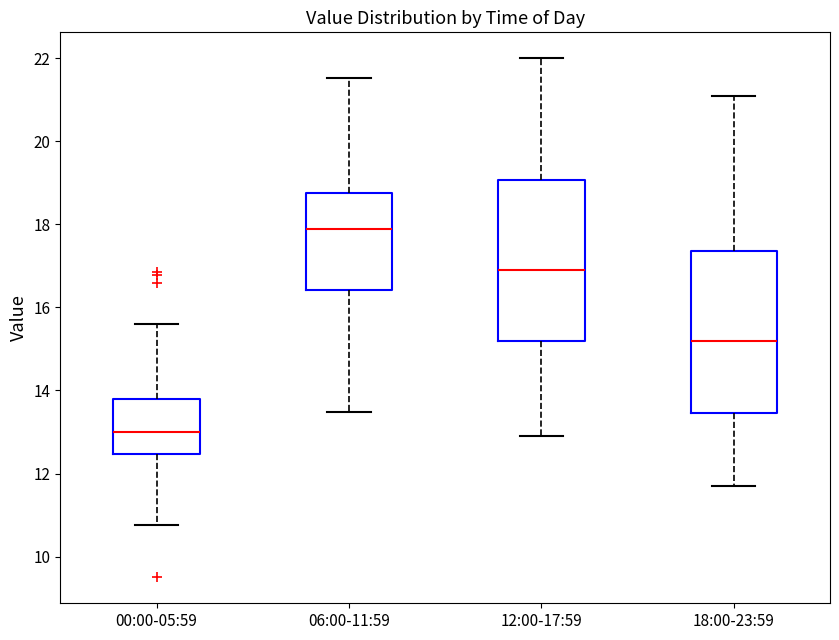

Reading left to right, read every box against the y-axis: the position of its median line, the range the box covers, and the ends of its whiskers. The values are not printed on the chart, so give them approximately, as read against the axis.

00:00-05:59: median 13.0, box 12.4 to 13.8, whiskers 10.8 to 15.6
06:00-11:59: median 17.8, box 16.4 to 18.8, whiskers 13.4 to 21.6
12:00-17:59: median 17.0, box 15.2 to 19.0, whiskers 13.0 to 22.0
18:00-23:59: median 15.2, box 13.4 to 17.4, whiskers 11.8 to 21.2